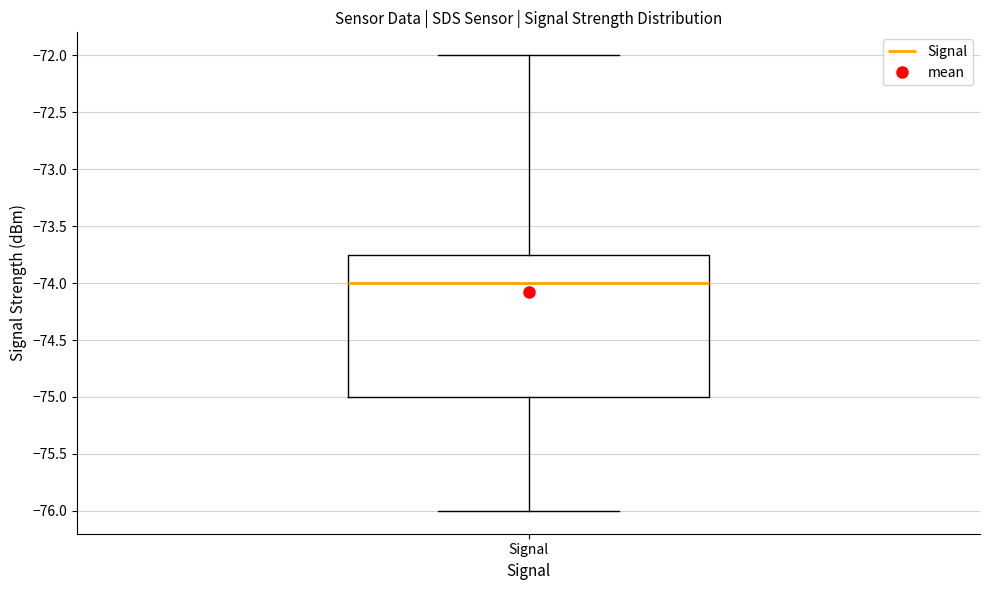

Where does the lower whisker of the box for Signal end on the y-axis? The values are not printed on the chart, so give them approximately, as read against the axis.

-76.00